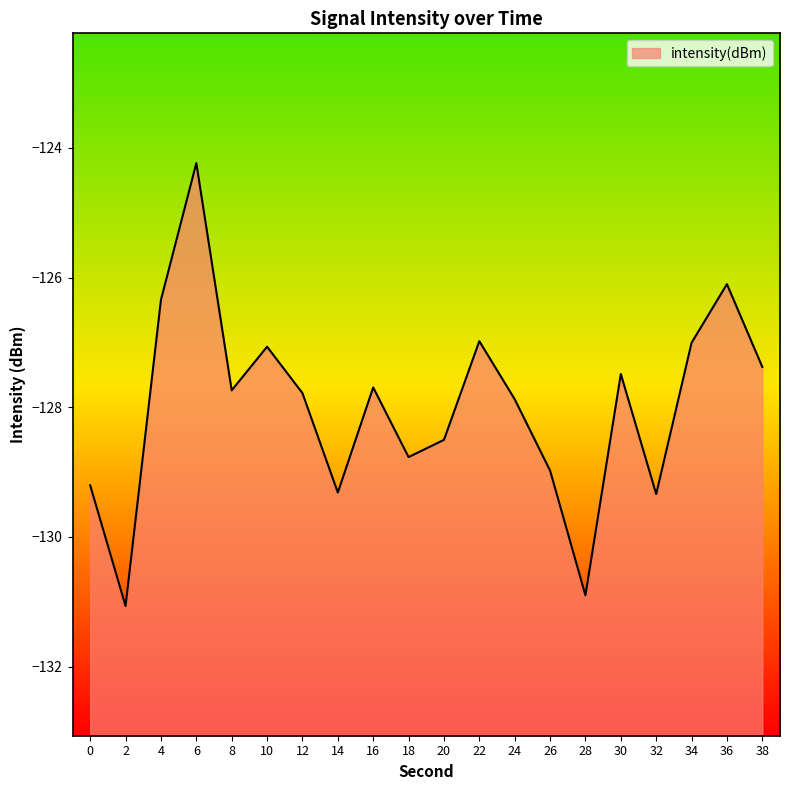

Is it true that the value at 38 is -31.1?

False